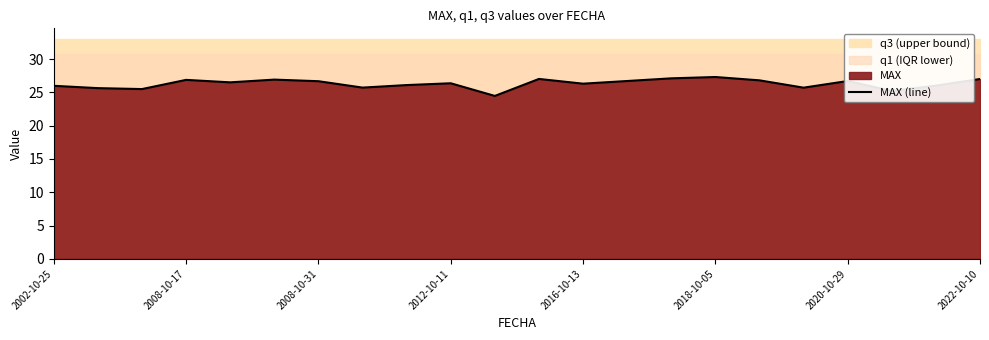

What is the highest value of the MAX (line) series?

27.3